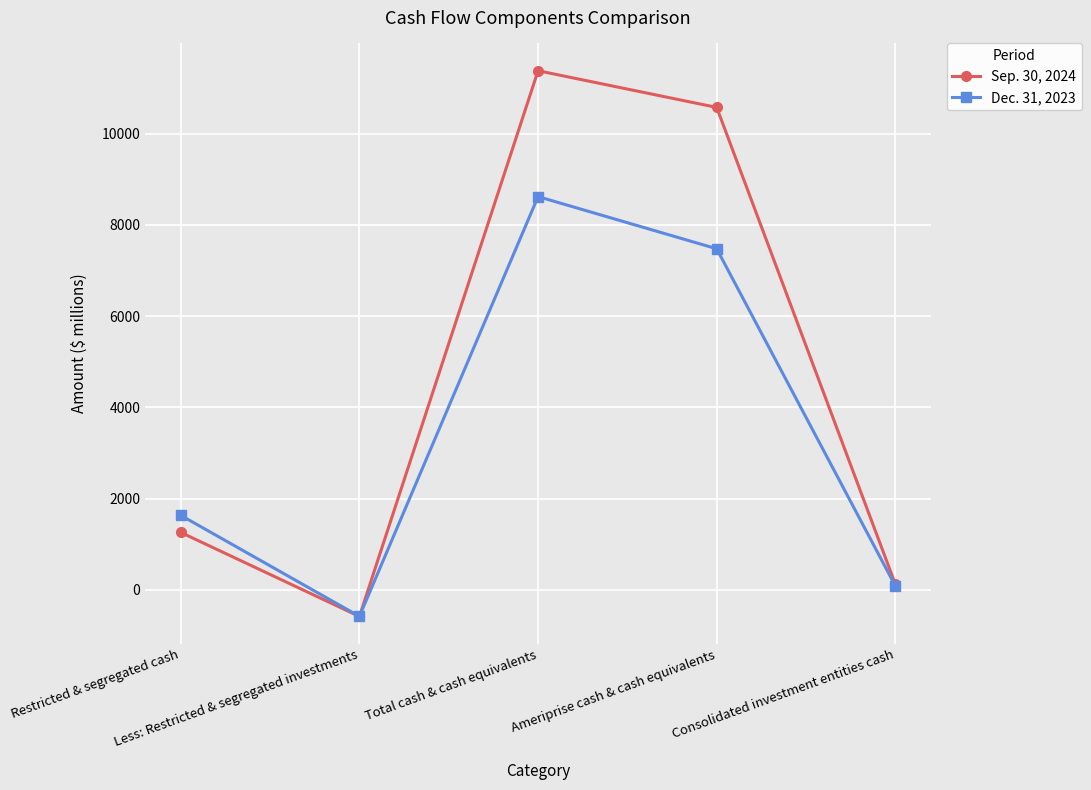

What position from the left is Less: Restricted & segregated investments?

2